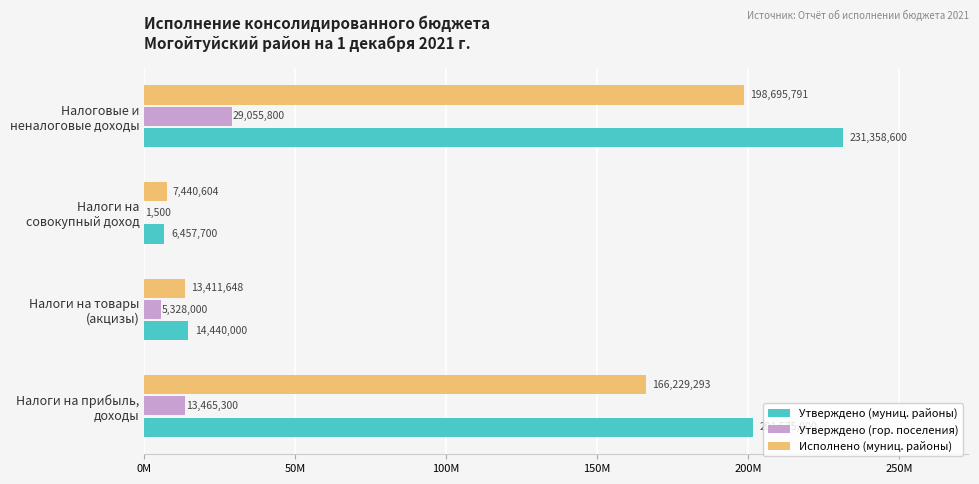

What are all the series names shown in the legend?

Утверждено (муниц. районы), Утверждено (гор. поселения), Исполнено (муниц. районы)